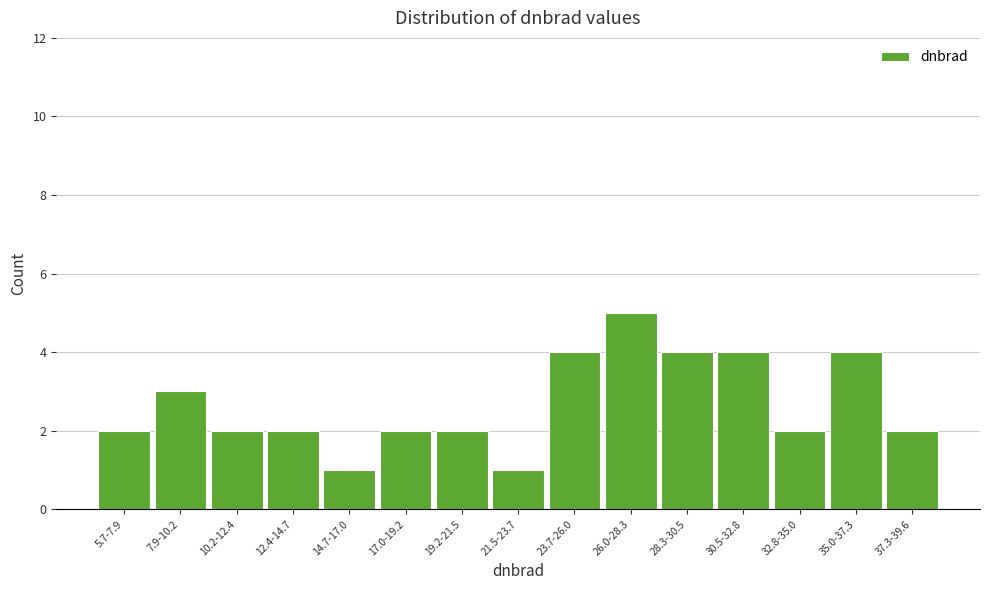

Reading left to right, transcribe all the data shown in this chart.

2	3	2	2	1	2	2	1	4	5	4	4	2	4	2